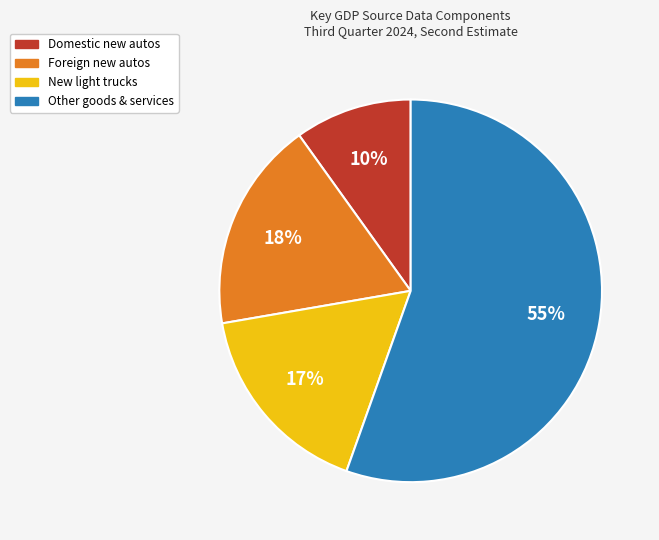

Is the sum of Domestic new autos and Foreign new autos greater than half?

No